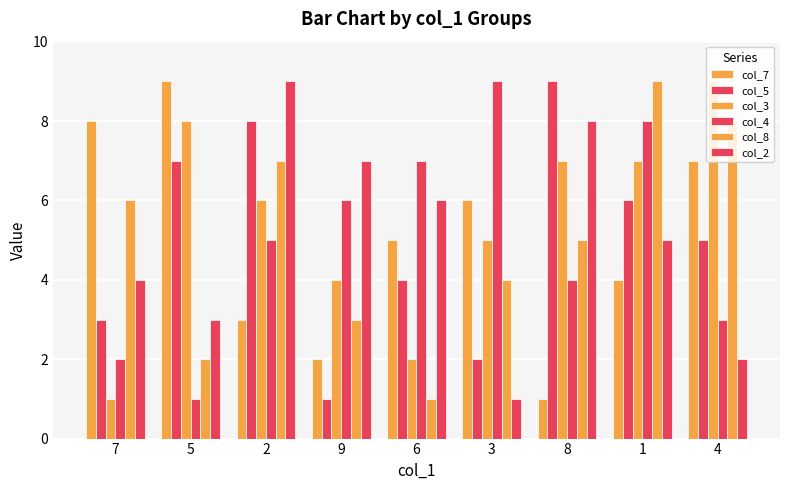

How many distinct data groups are displayed?

6